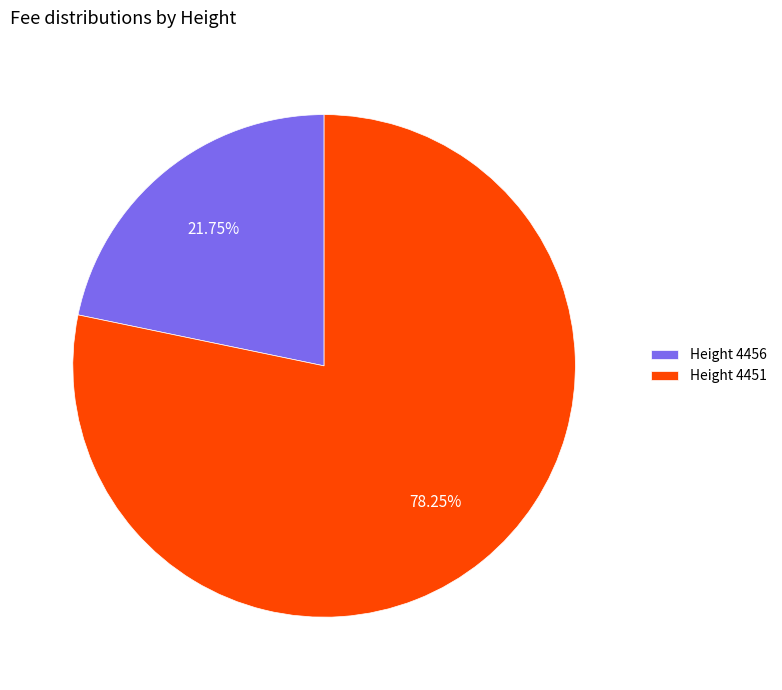

Between Height 4456 and Height 4451, which is larger?

Height 4451